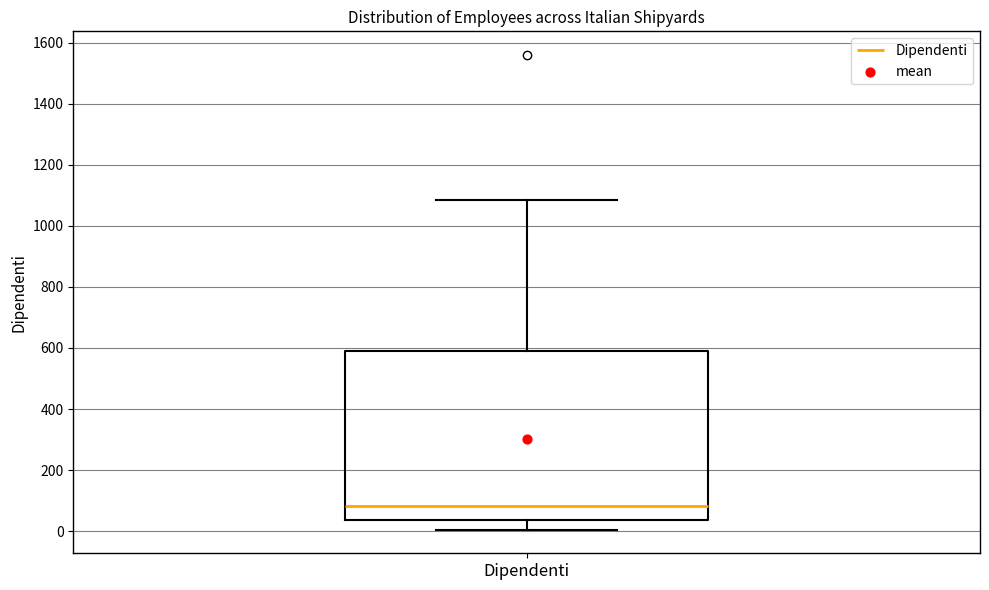

Transcribe this box plot: give where the median line is, the range the box spans, and where the two whiskers end, as read against the y-axis. The values are not printed on the chart, so give them approximately, as read against the axis.

median 80, box 40 to 600, whiskers 0 to 1080